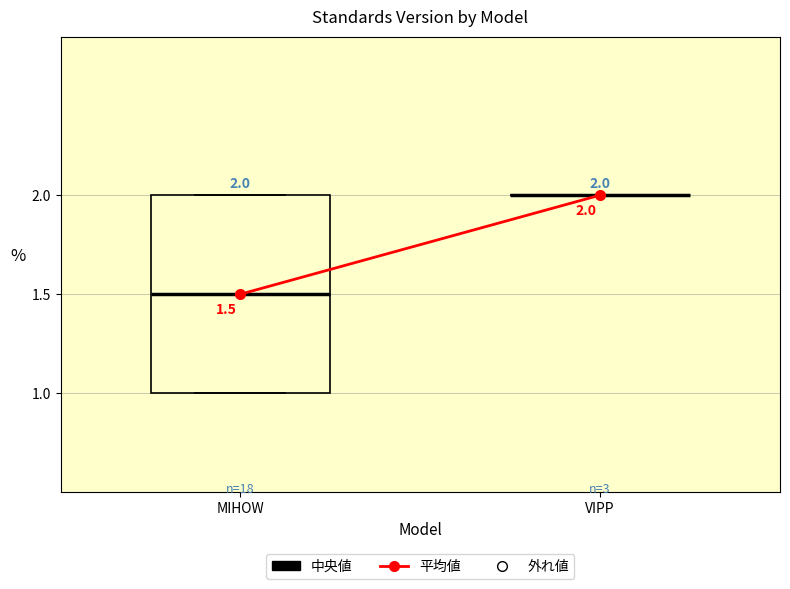

Which box is the tallest, from its lower edge to its upper edge?

MIHOW